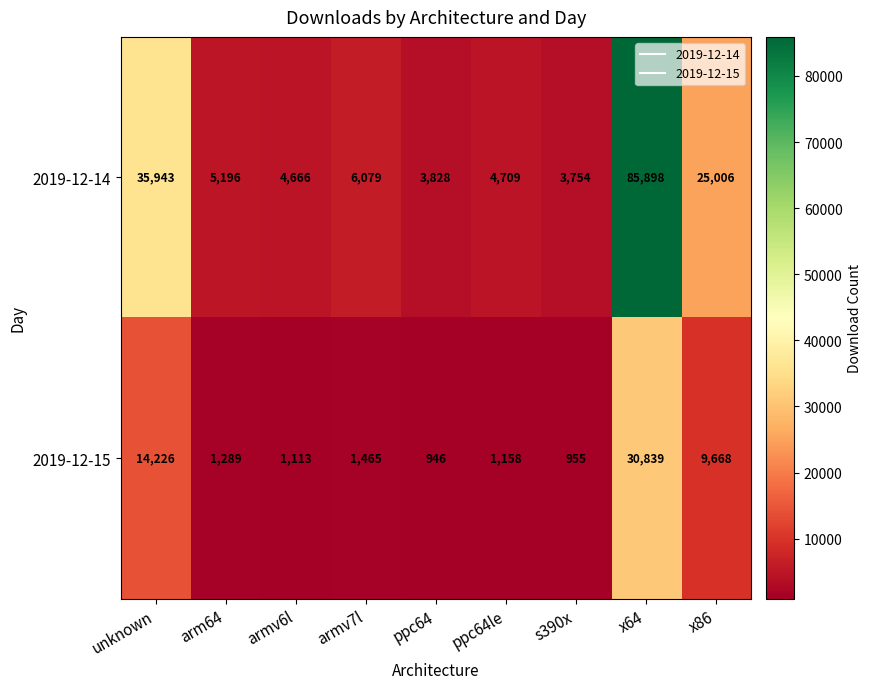

What is the maximum value for 2019-12-14?

85898